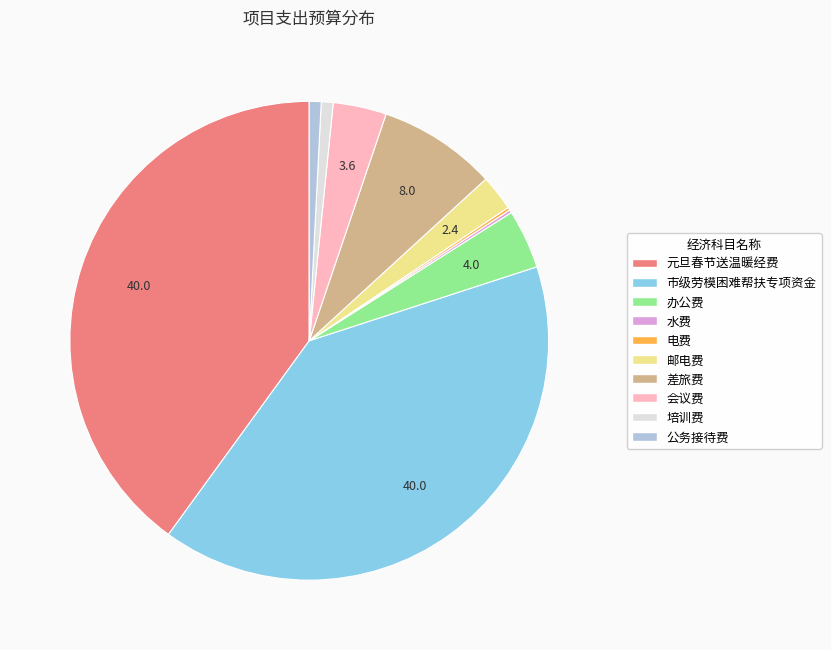

Combined, do 元旦春节送温暖经费 and 市级劳模困难帮扶专项资金 account for over 50%?

Yes